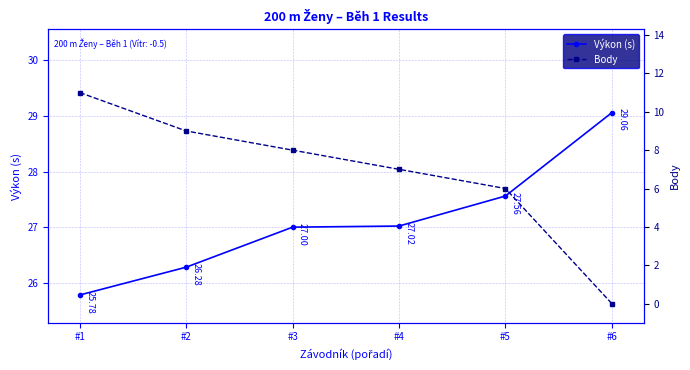

Which series has the largest total across all categories?

Výkon (s)